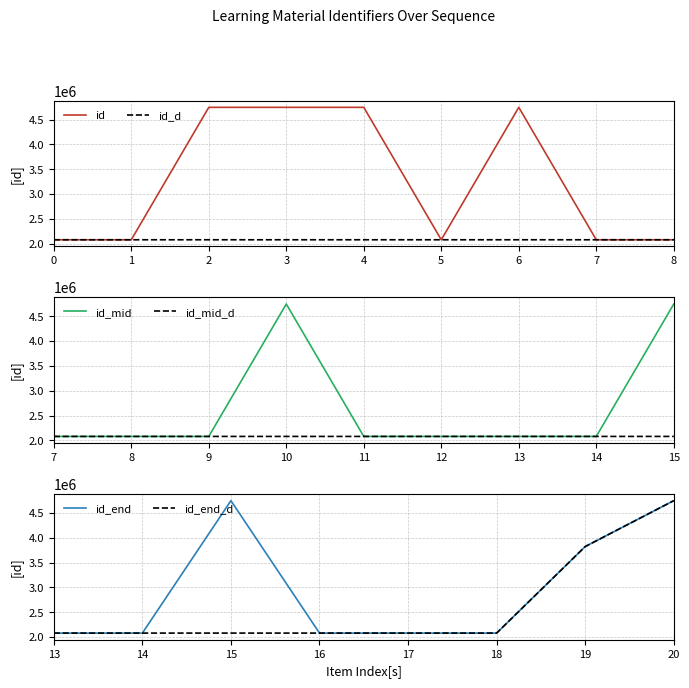

What is the lowest value of the id series?

2080610